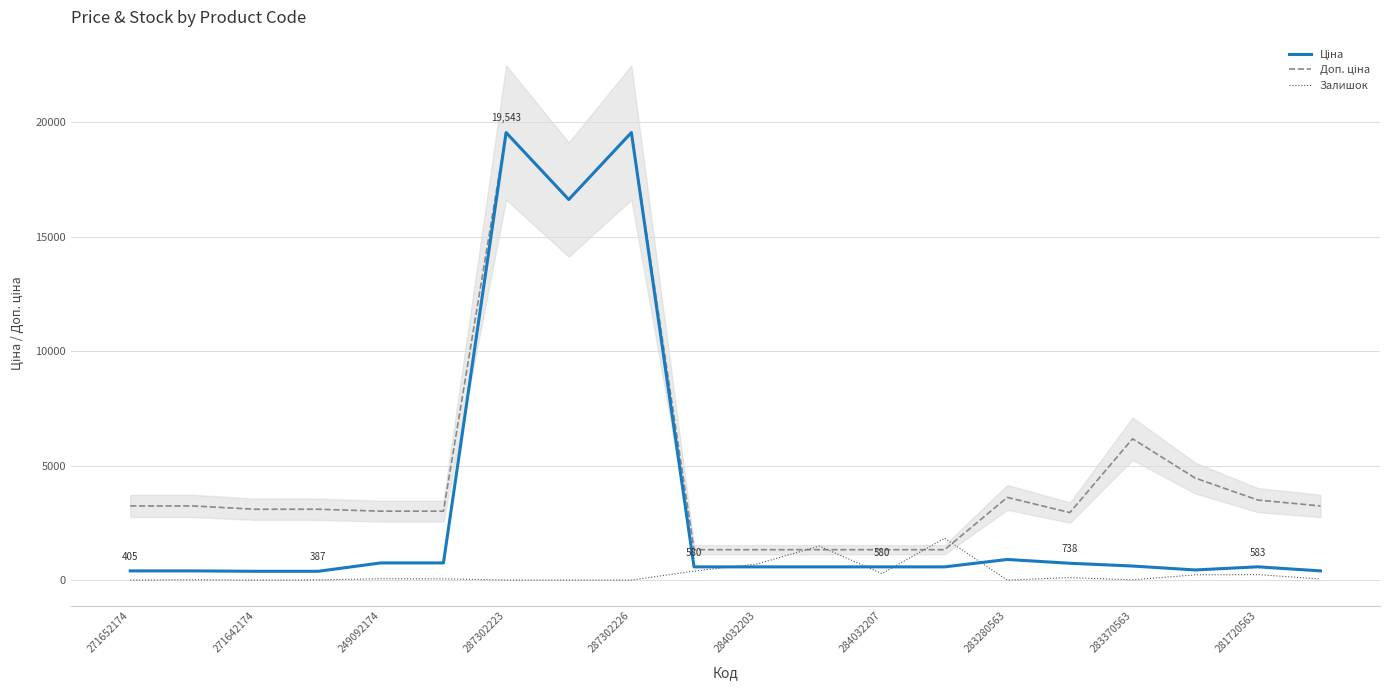

Is this an area chart (filled region under the line)?

No